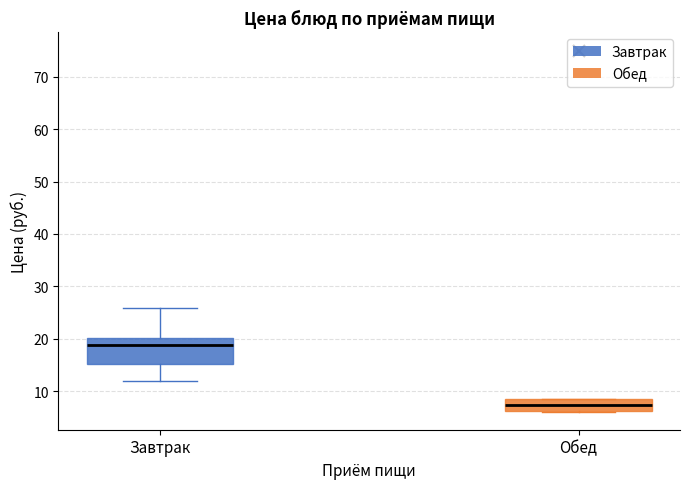

Which box is the tallest, from its lower edge to its upper edge?

Завтрак